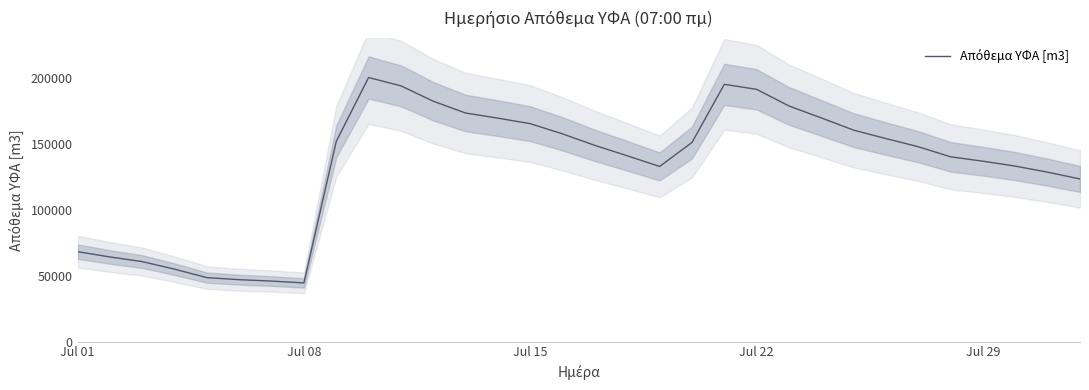

What is the difference between the second highest and minimum values?

150743.2